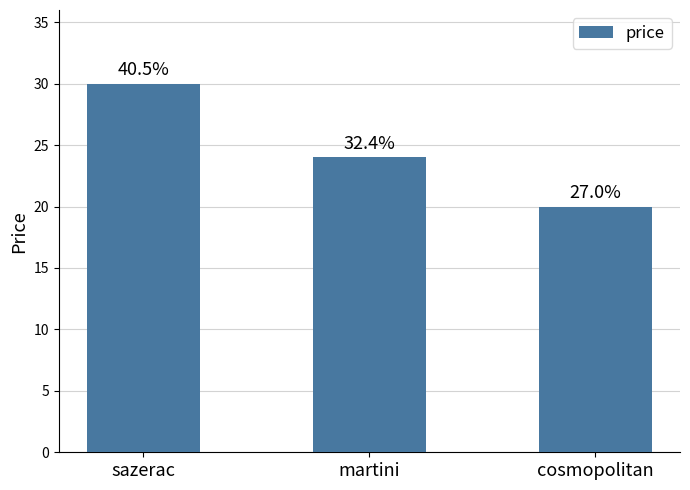

What is the change in value from martini to cosmopolitan?

-4